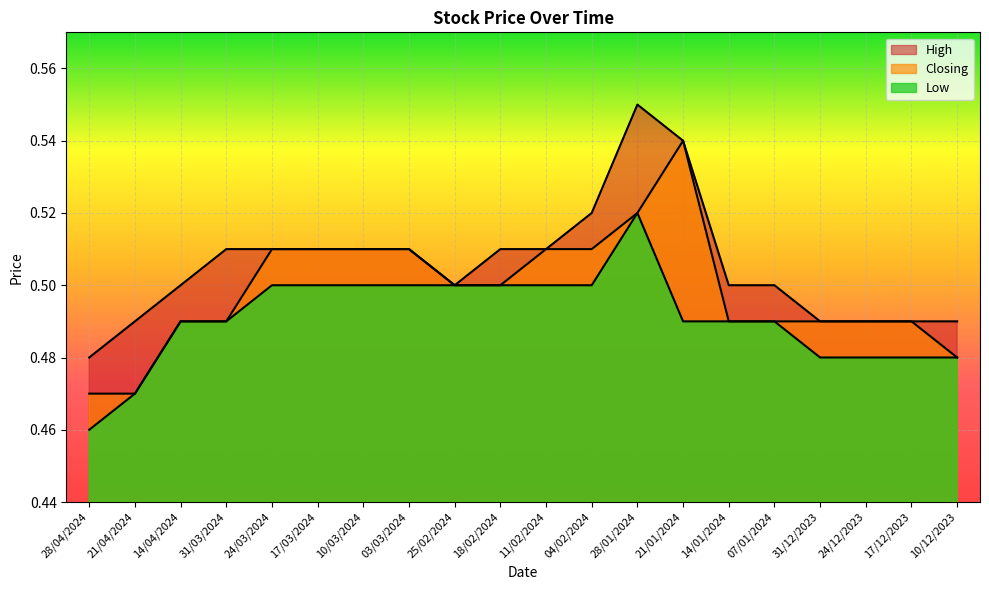

How many interior local peaks does the High series have?

1